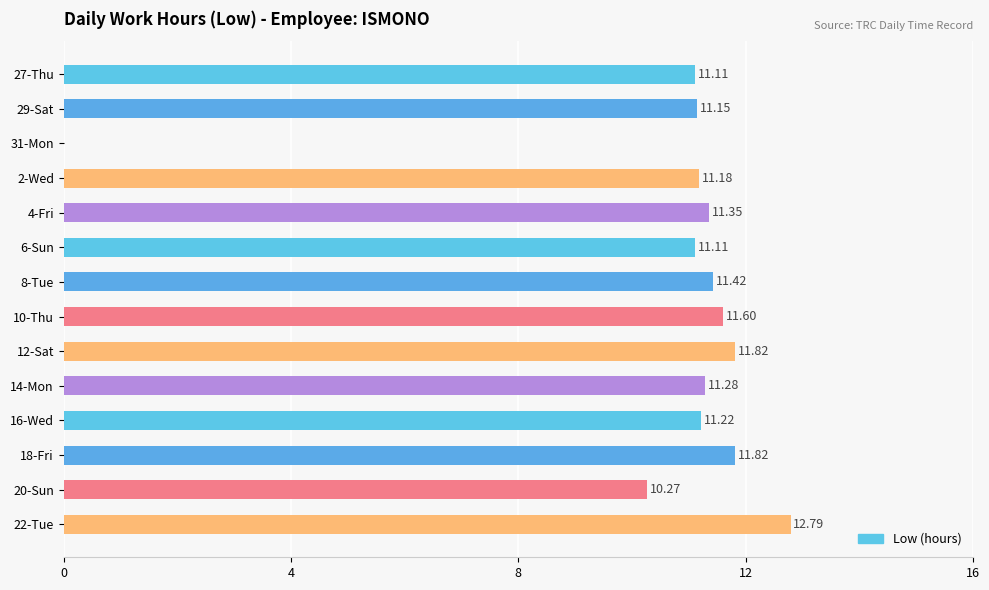

Which label corresponds to the largest value in the chart?

22-Tue